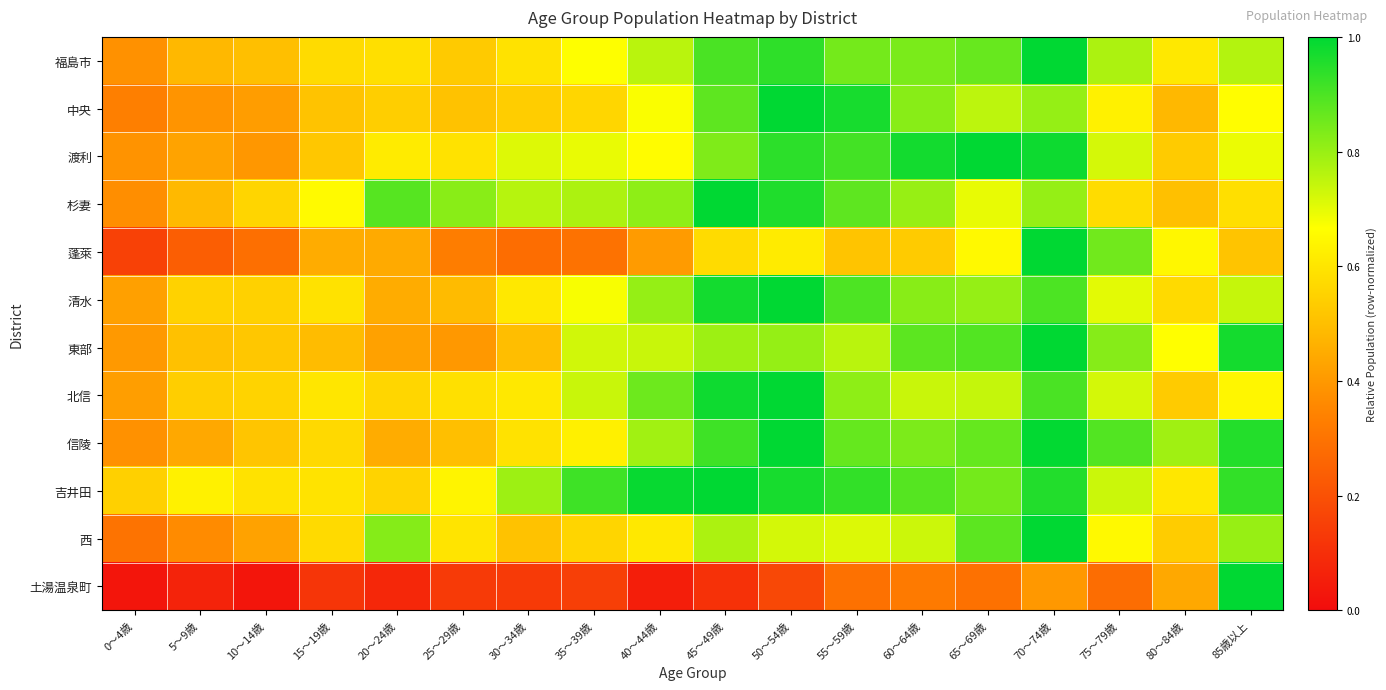

Count the number of categories in the chart.

18